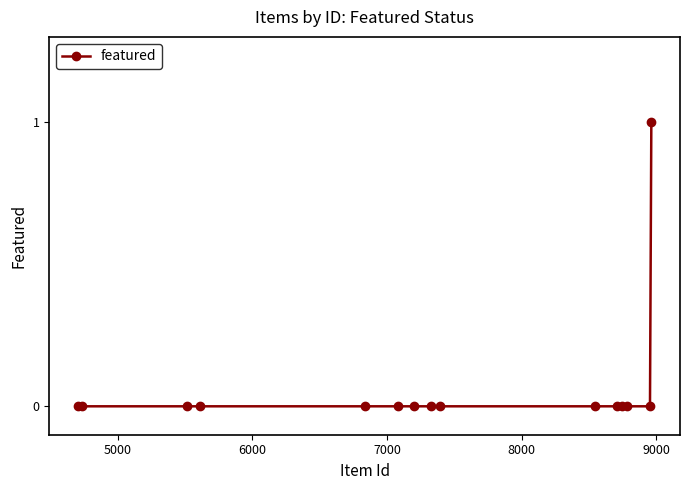

How many series are shown in this chart?

1